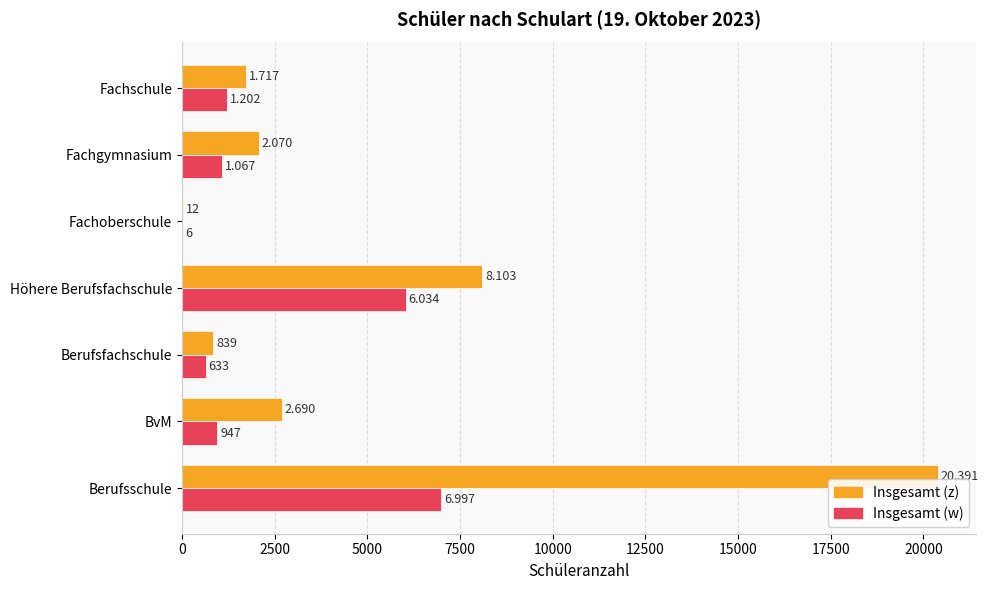

What is the maximum value for Insgesamt (w)?

6997